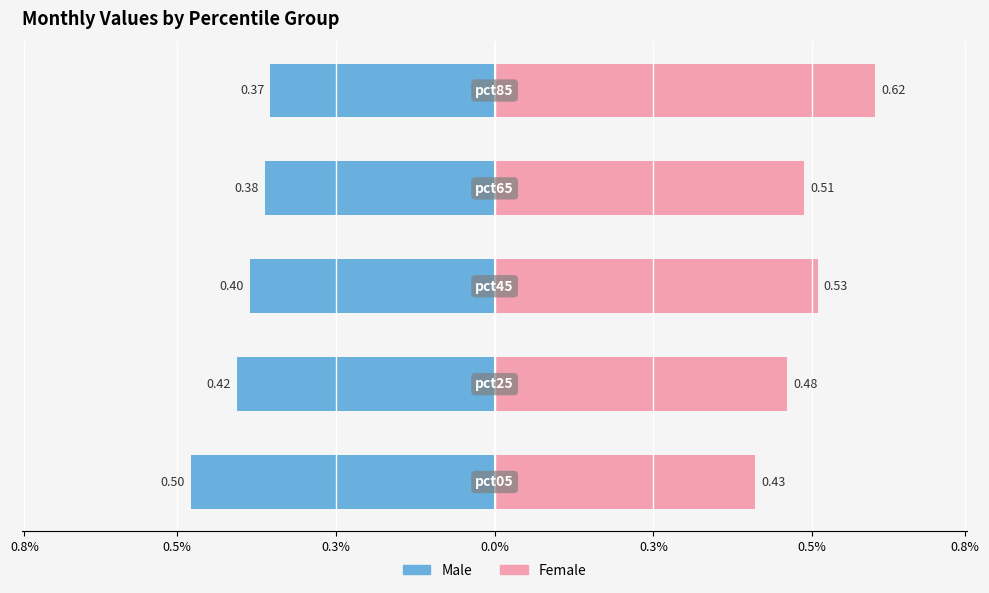

What are all the series names shown in the legend?

Male, Female